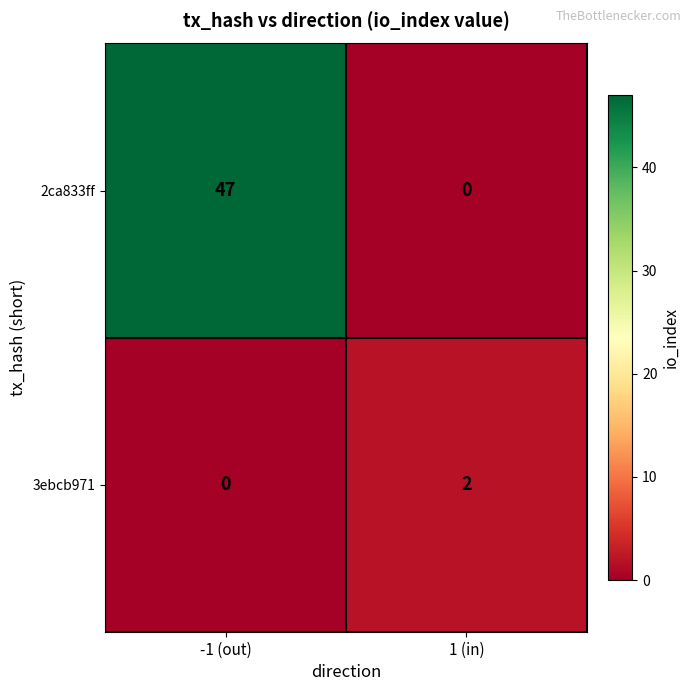

List the series in order of their overall mean, highest first.

2ca833ff, 3ebcb971